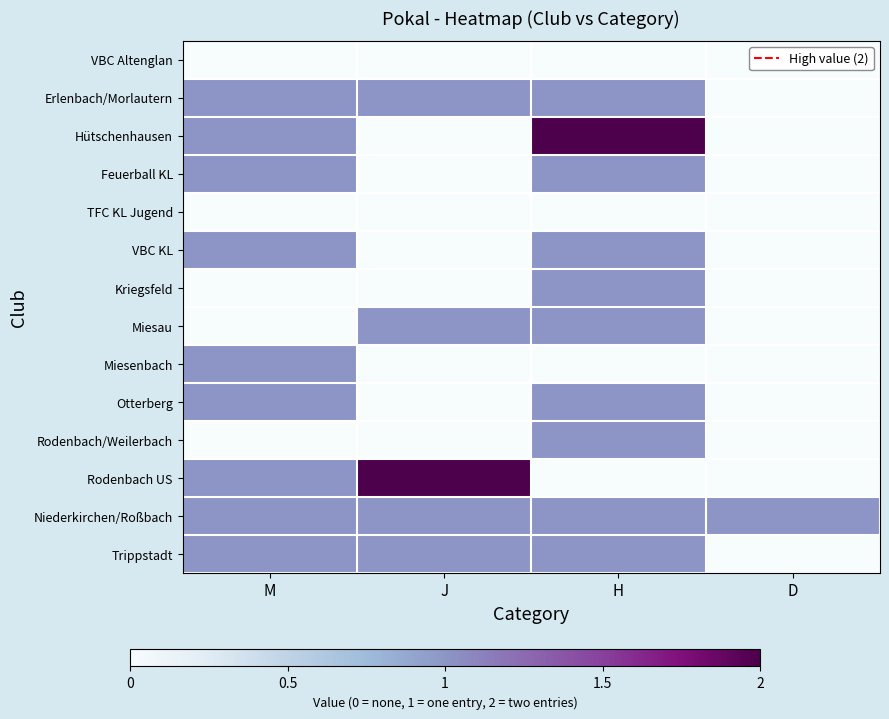

Rank the series at H from highest to lowest value.

Hütschenhausen, Erlenbach/Morlautern, Feuerball KL, VBC KL, Kriegsfeld, Miesau, Otterberg, Rodenbach/Weilerbach, Niederkirchen/Roßbach, Trippstadt, VBC Altenglan, TFC KL Jugend, Miesenbach, Rodenbach US